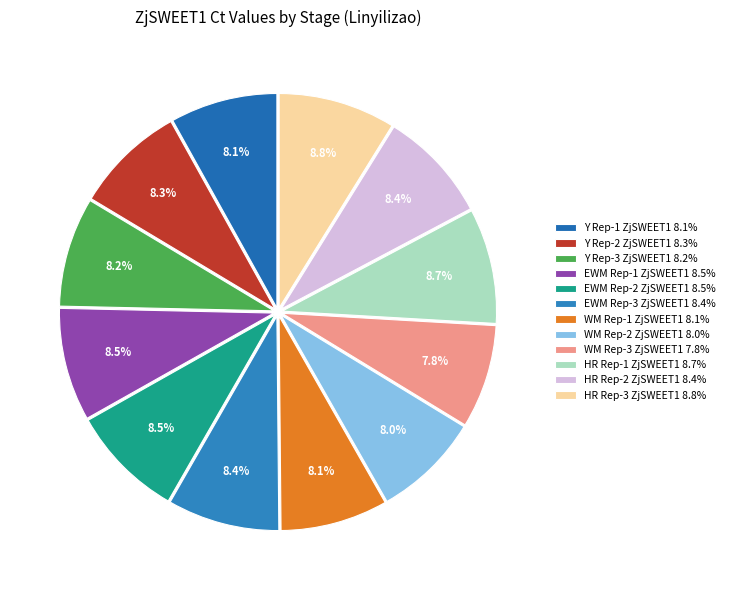

What percentage is NOT represented by WM Rep-1 ZjSWEET1?

91.9%